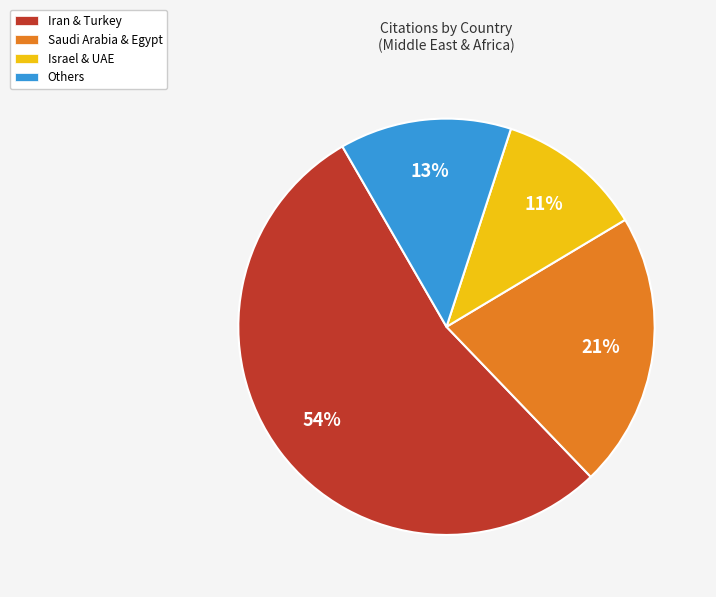

Does any single category account for the majority?

Yes